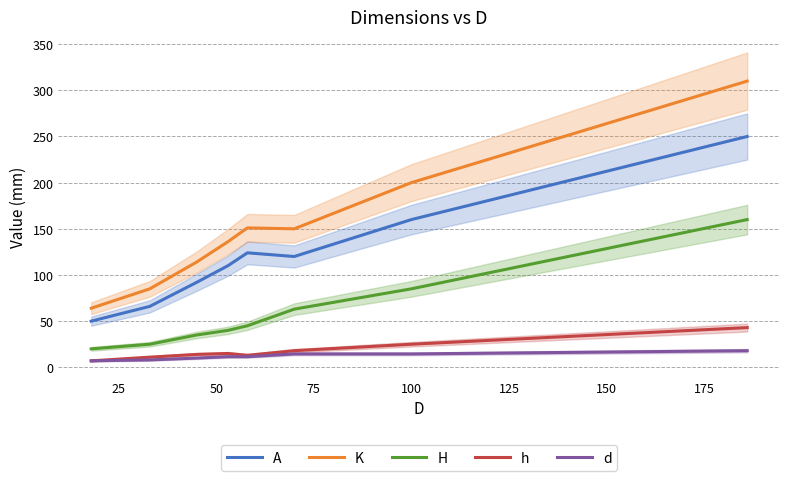

What is the maximum value shown in the chart?

310.0